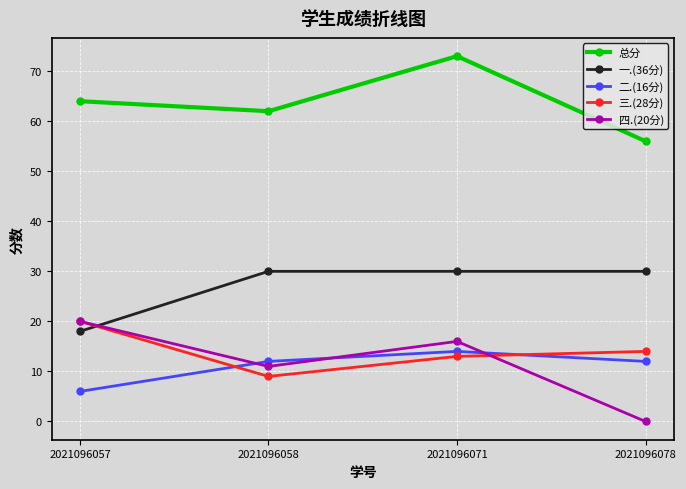

Count the number of data series in this chart.

5